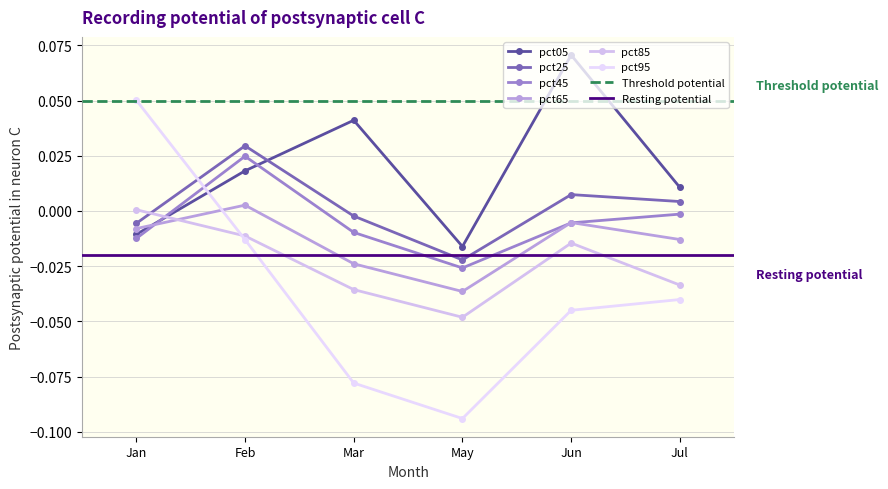

At which category does pct05 reach its first local peak?

Mar